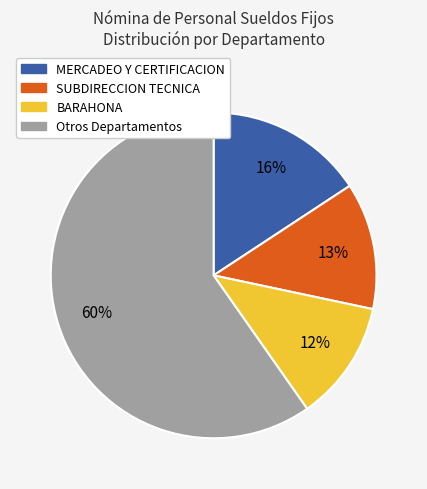

To the nearest percent, what is the difference between the largest and smallest slice percentages?

48%